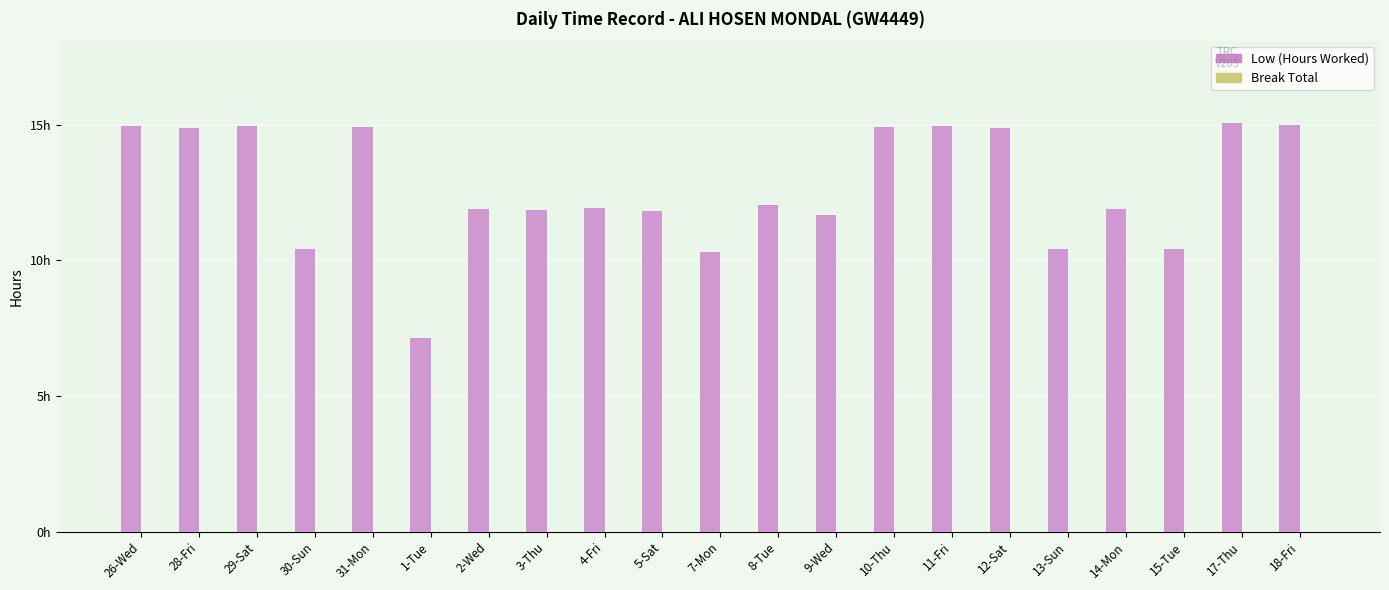

Does the chart contain any negative values?

No